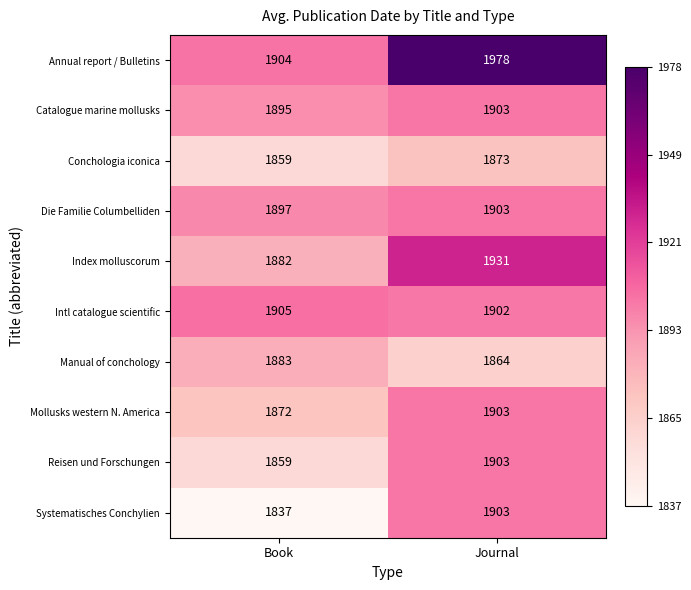

List the labels in order of Intl catalogue scientific value, largest first.

Book, Journal